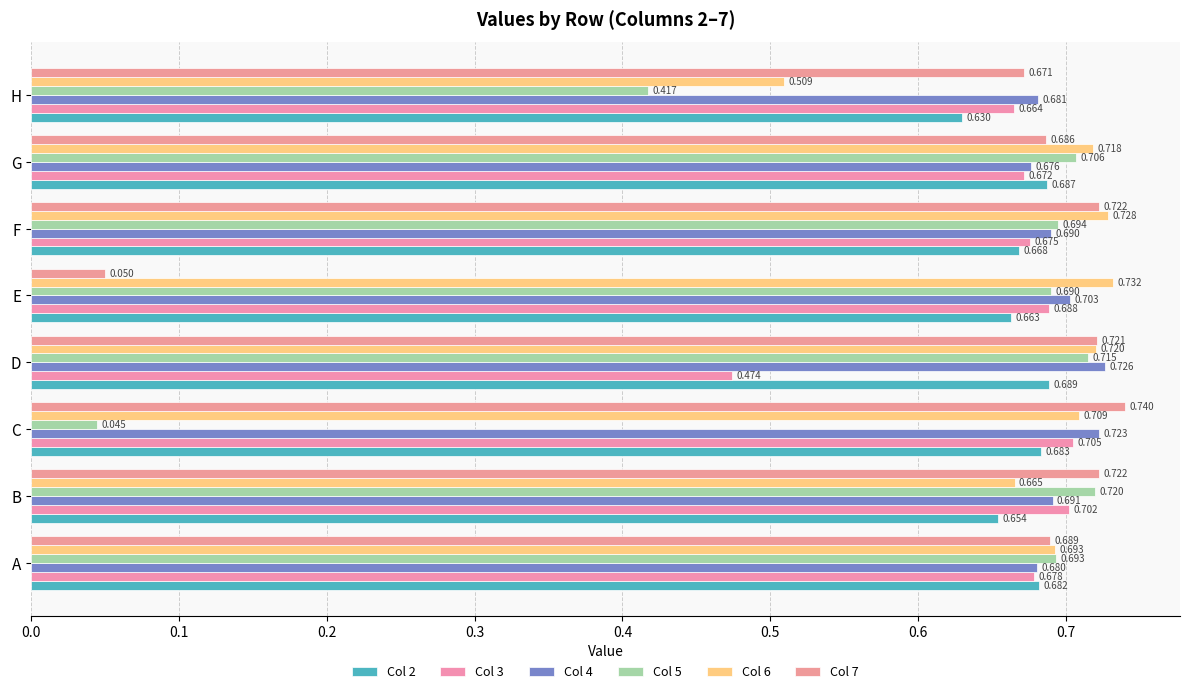

How many distinct data groups are displayed?

6